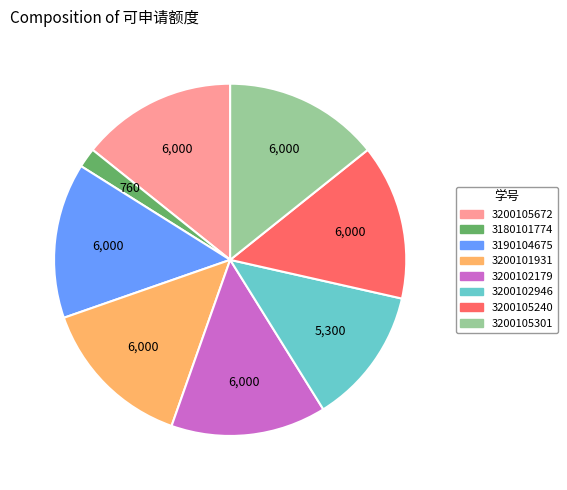

Is the sum of 3200105240 and 3200102179 greater than half?

No